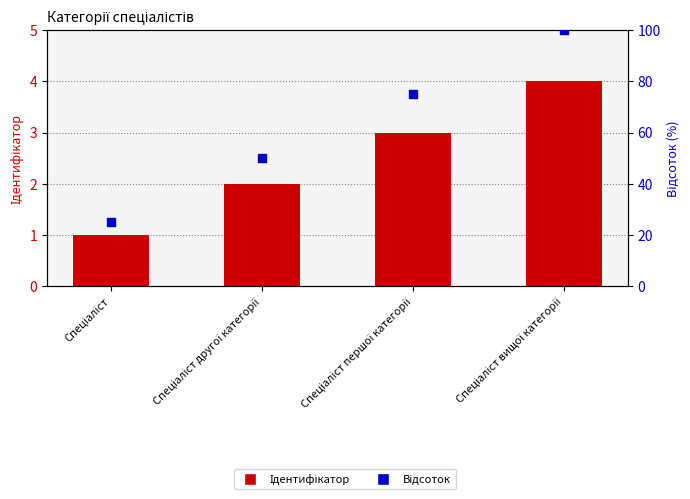

Which series has the widest spread of Y values?

Відсоток